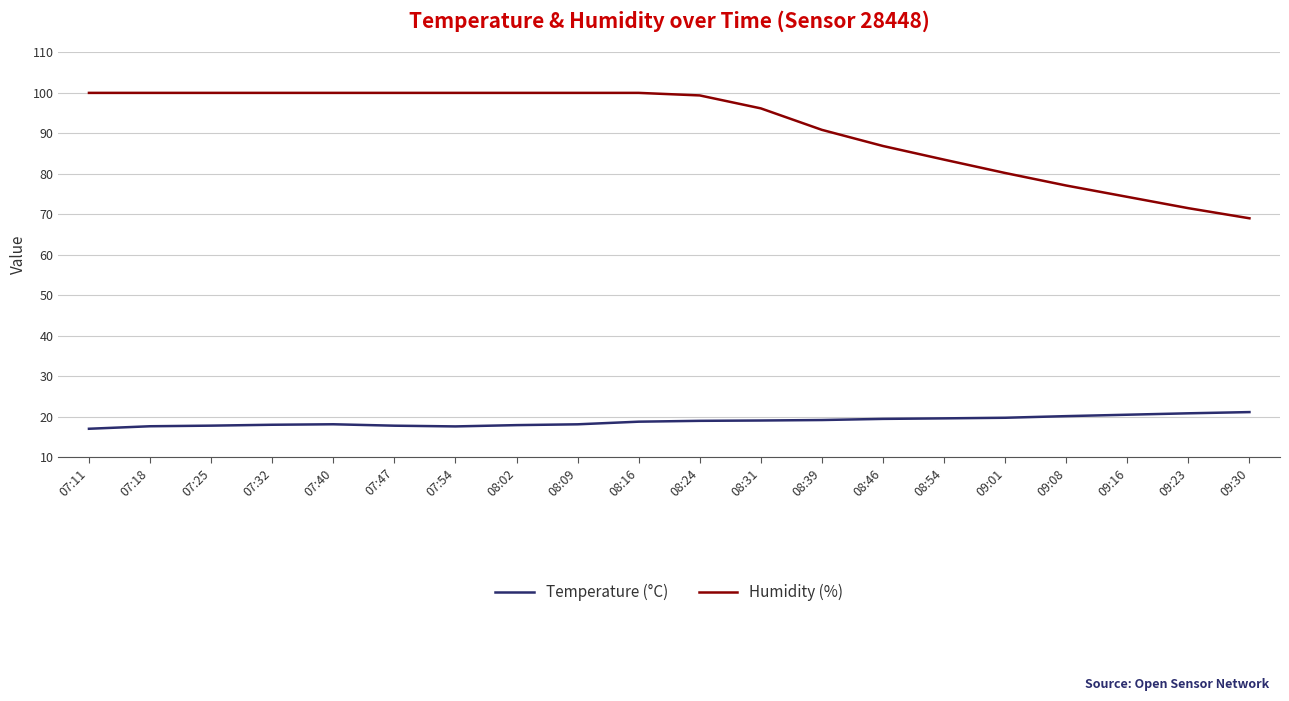

Which series has the largest range (max minus min)?

Humidity (%)